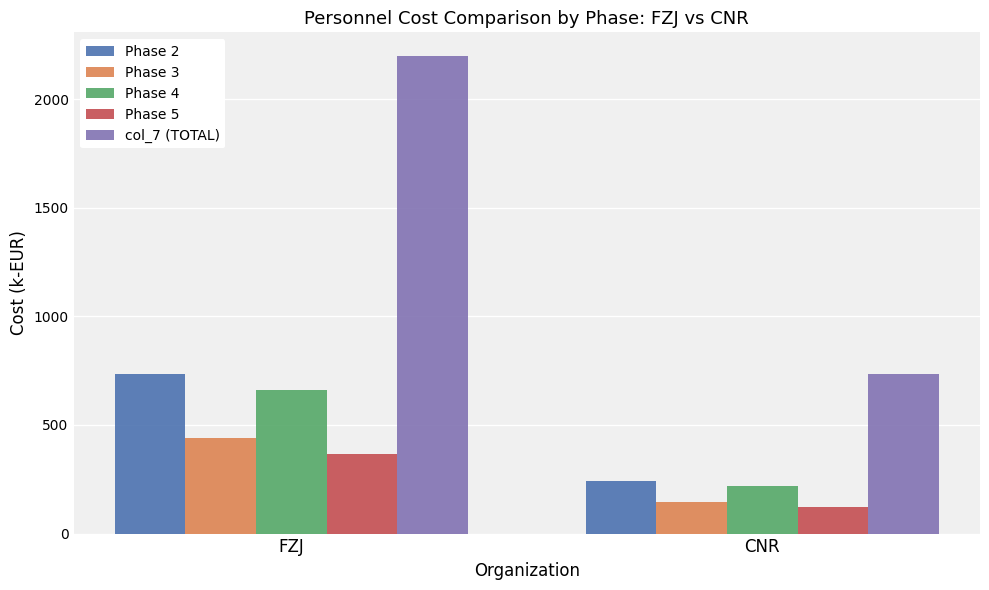

Rank the series at CNR from highest to lowest value.

col_7 (TOTAL), Phase 2, Phase 4, Phase 3, Phase 5